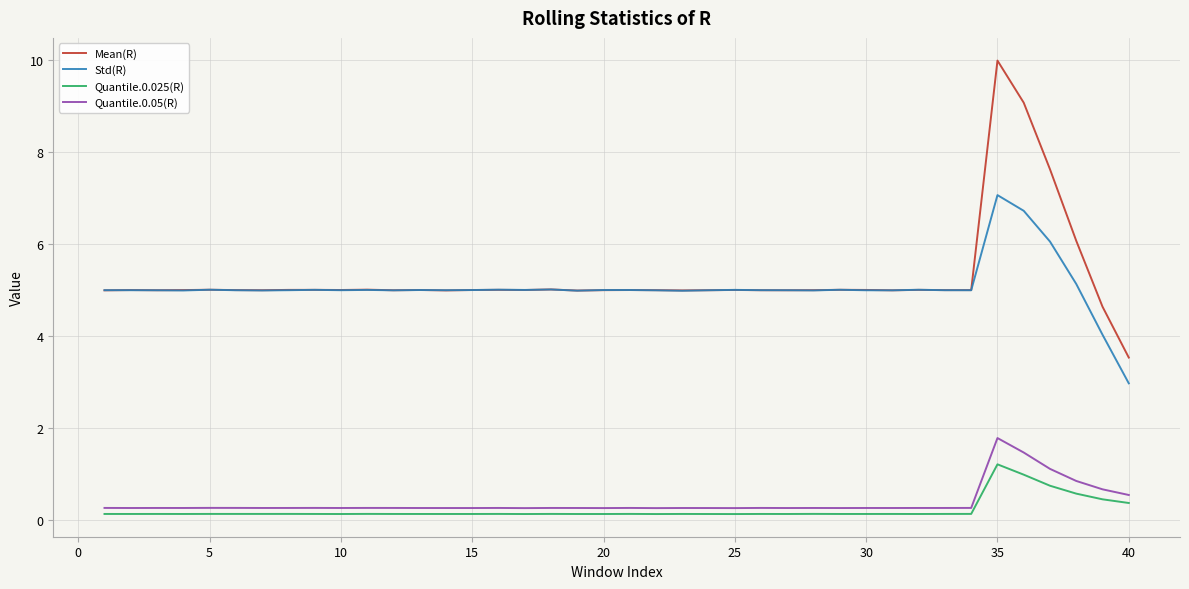

Does the chart display data point markers on the line(s)?

No